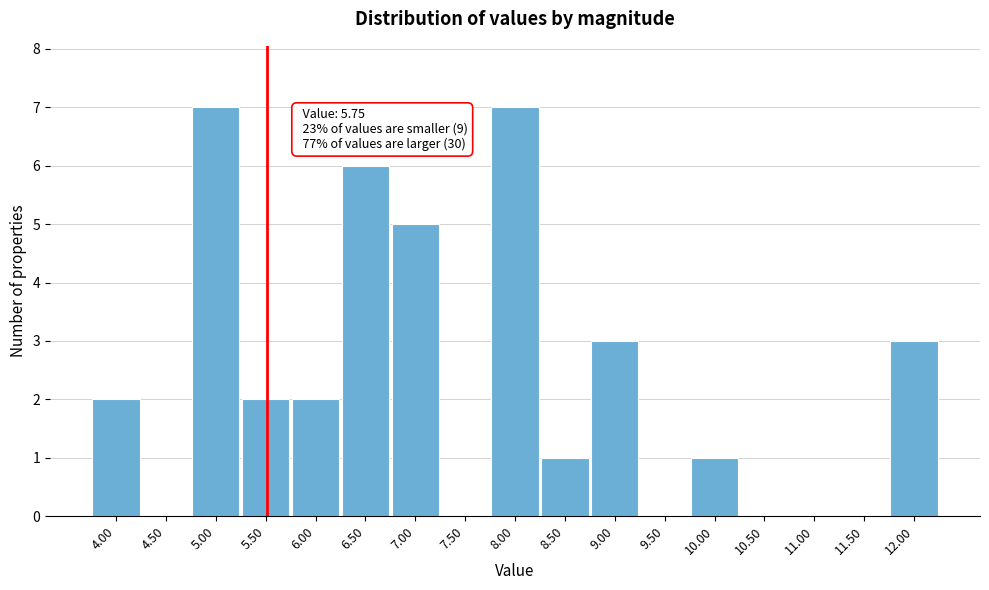

Reading left to right, list all the values displayed in this chart.

4.00=2	4.50=0	5.00=7	5.50=2	6.00=2	6.50=6	7.00=5	7.50=0	8.00=7	8.50=1	9.00=3	9.50=0	10.00=1	10.50=0	11.00=0	11.50=0	12.00=3